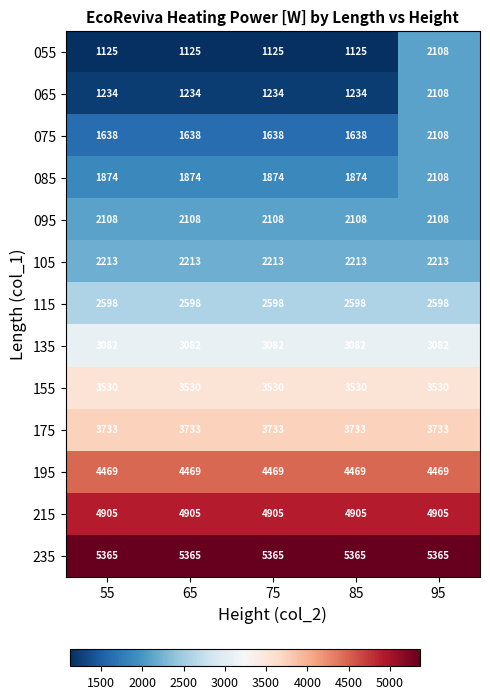

What value does the 195 series have at 75?

4469